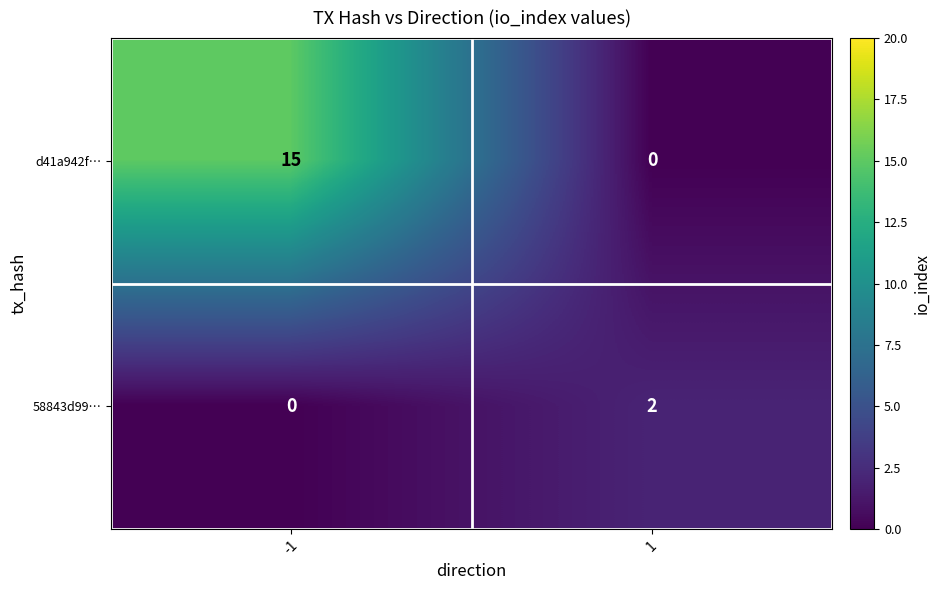

Which series has the largest total across all categories?

d41a942f…